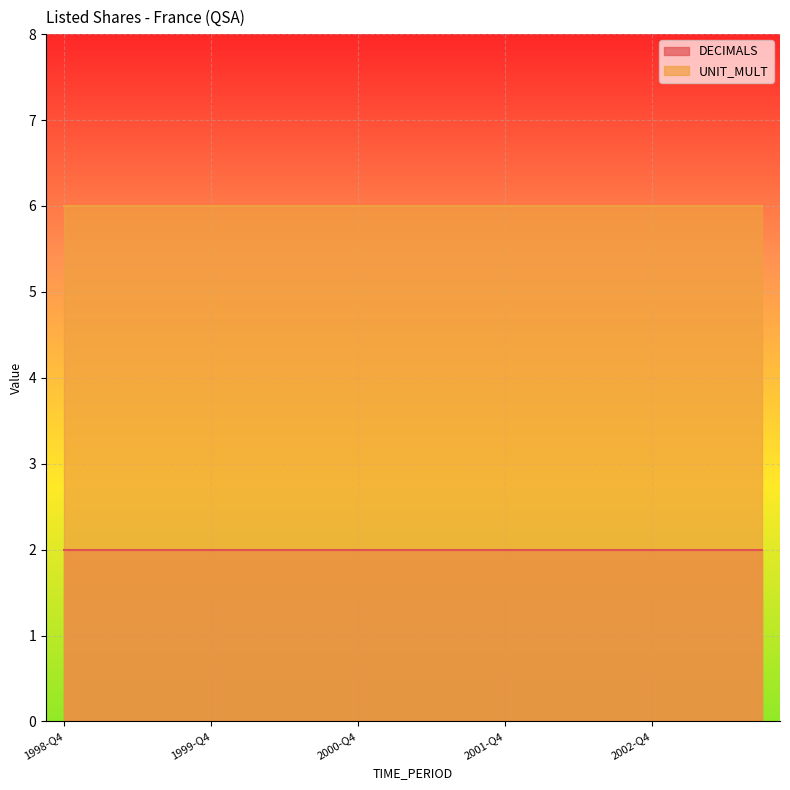

What is the highest value of the DECIMALS series?

2